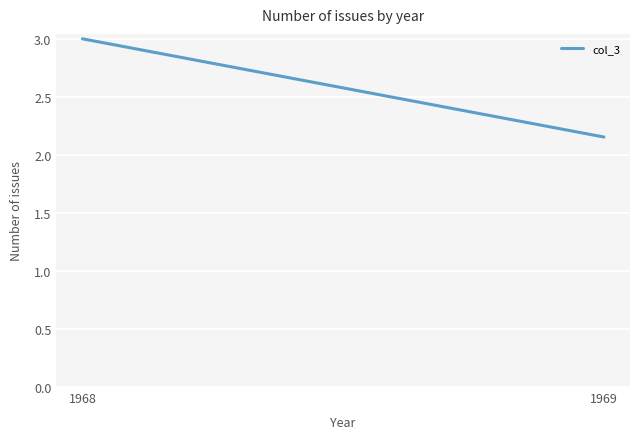

How many distinct data groups are displayed?

1